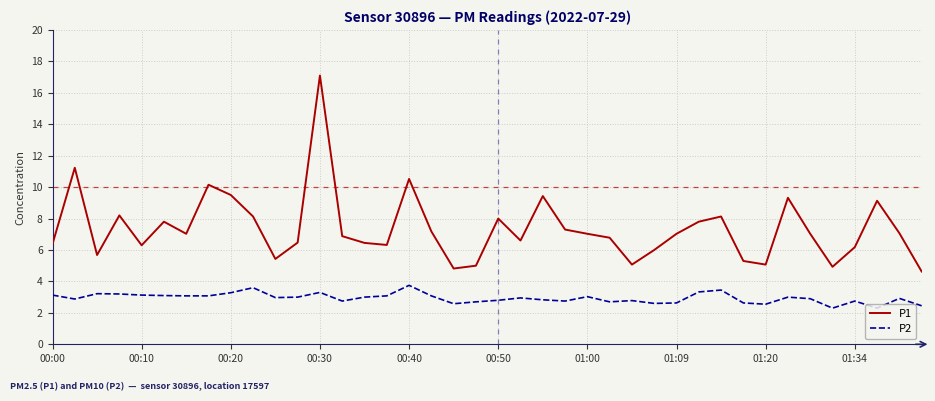

List the series in order of their peak value, lowest first.

P2, P1